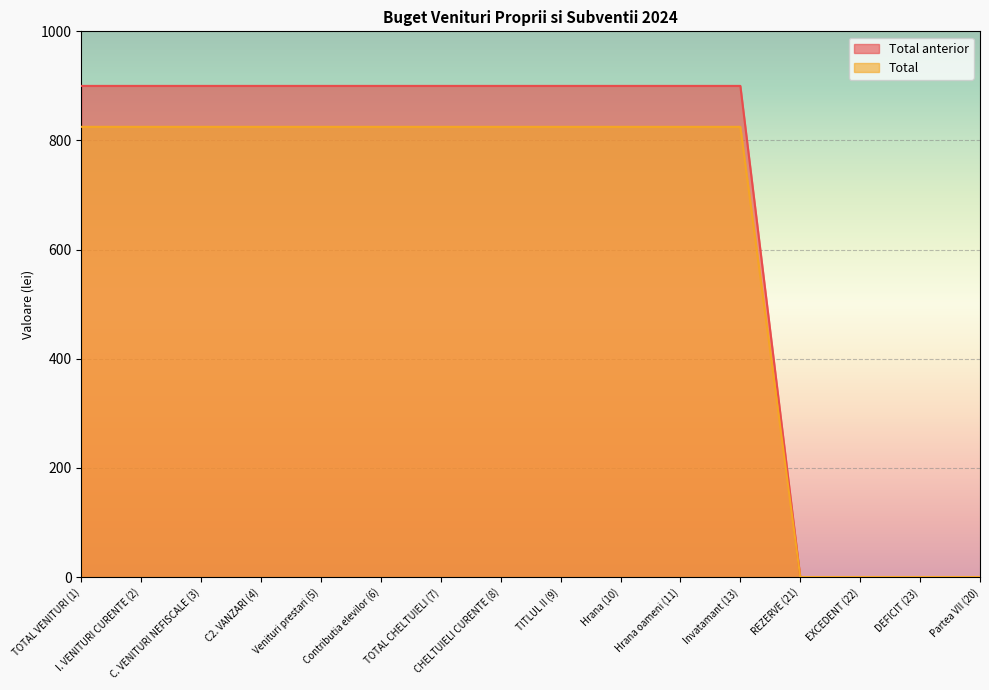

Which series has the largest total across all categories?

Total anterior